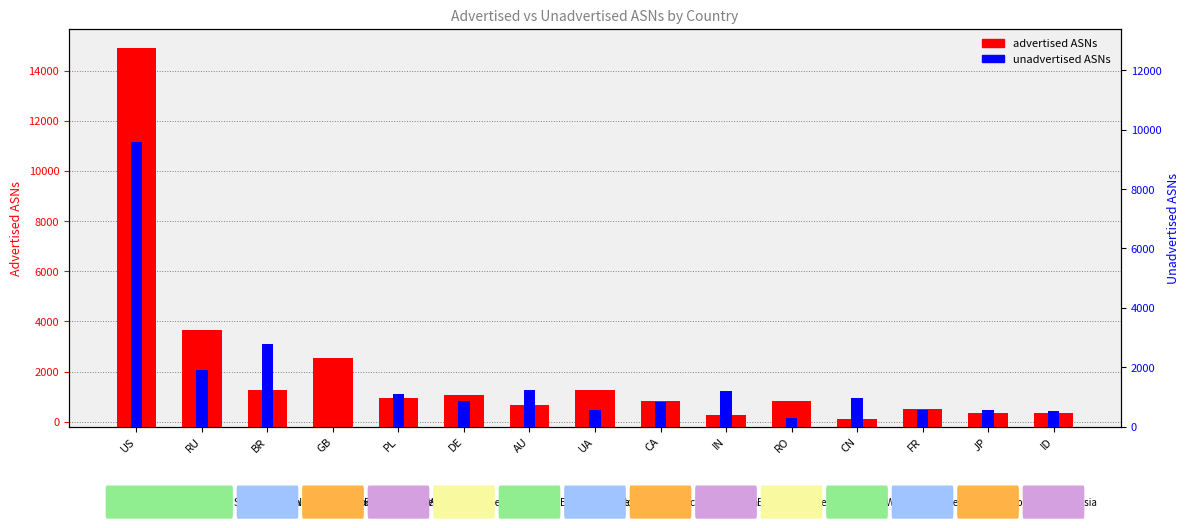

Between US and UA, which is larger?

US